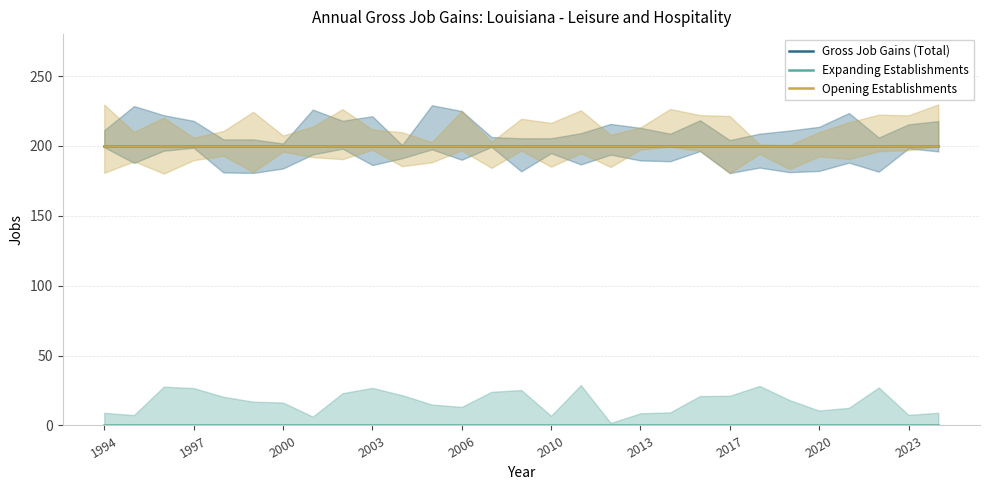

Which category has the lowest value across all series?

1994